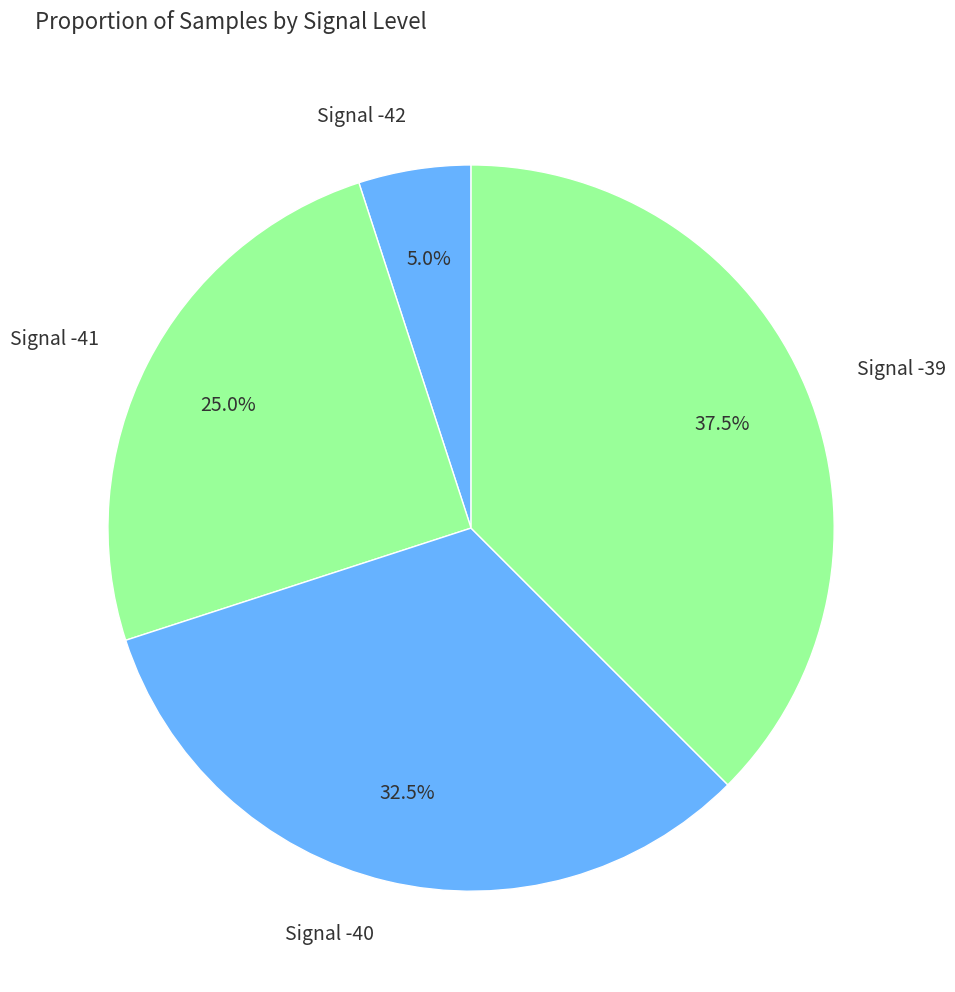

What portion of the pie excludes Signal -40?

67.5%